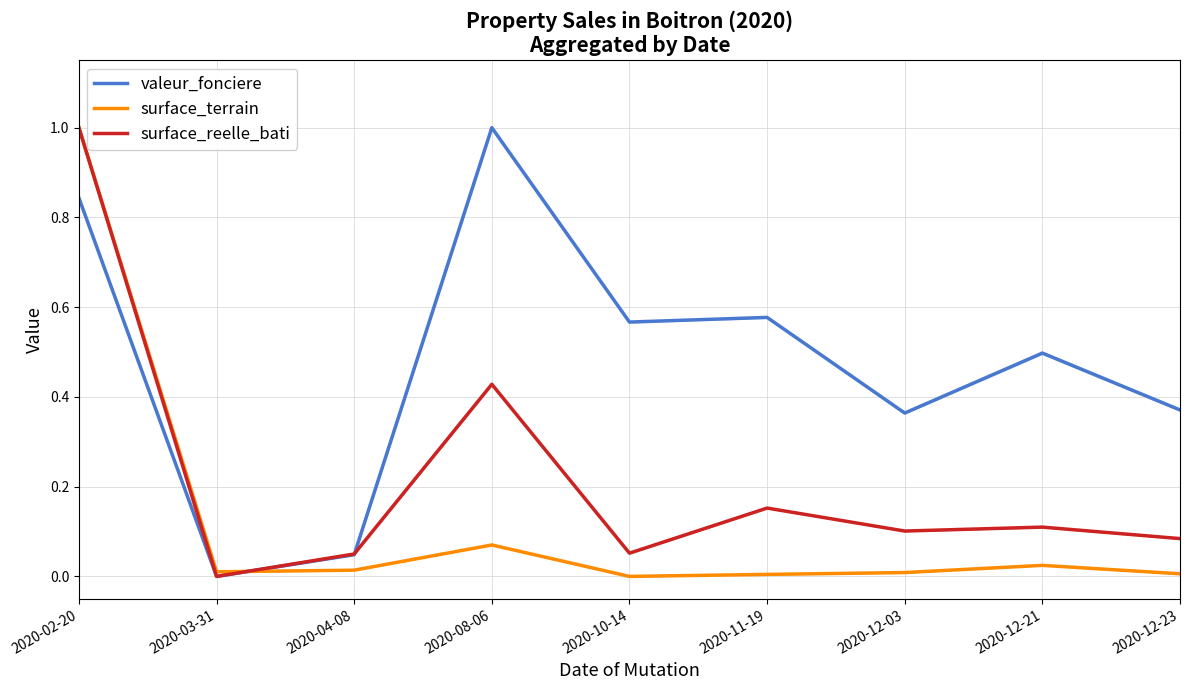

At how many categories does at least one series exceed 0?

9